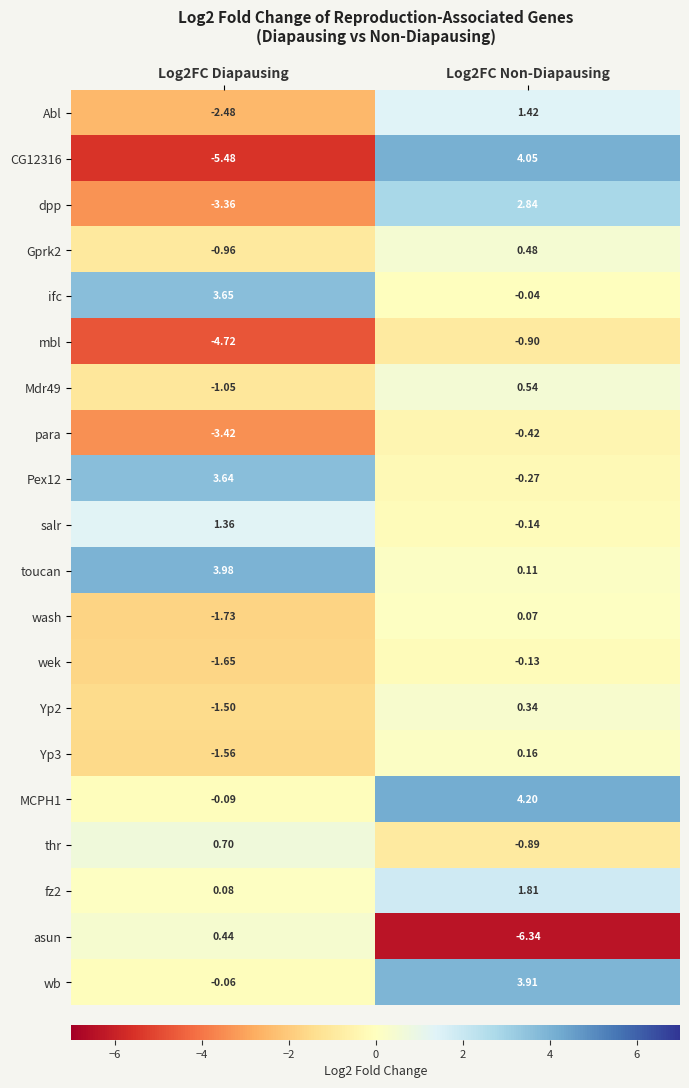

Is the value of ifc at Log2FC Non-Diapausing greater than the value of CG12316 at Log2FC Non-Diapausing?

No